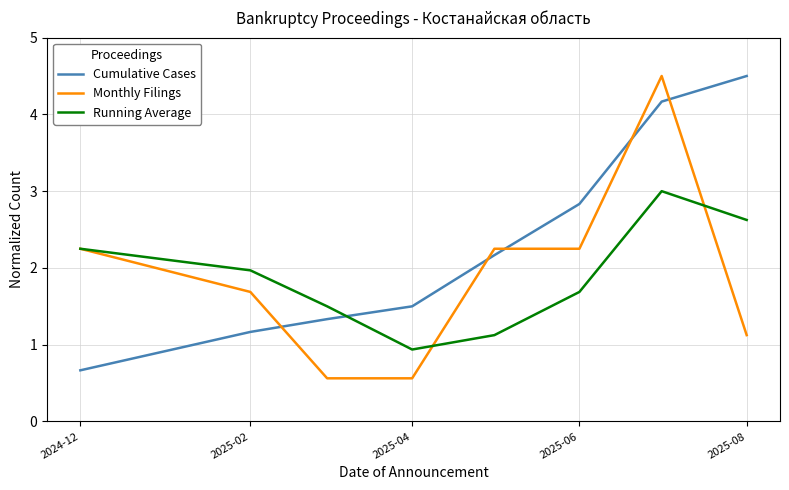

Which series has the largest total across all categories?

Cumulative Cases